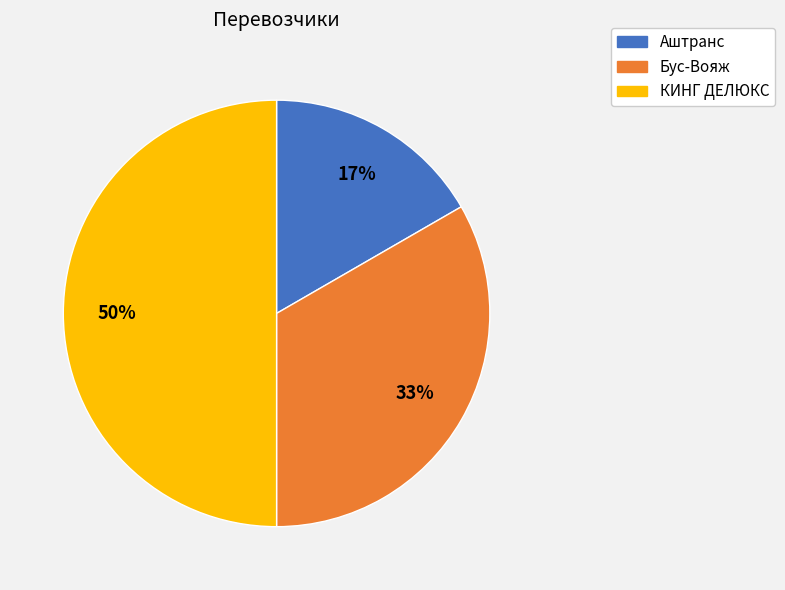

Is the sum of КИНГ ДЕЛЮКС and Аштранс greater than half?

Yes